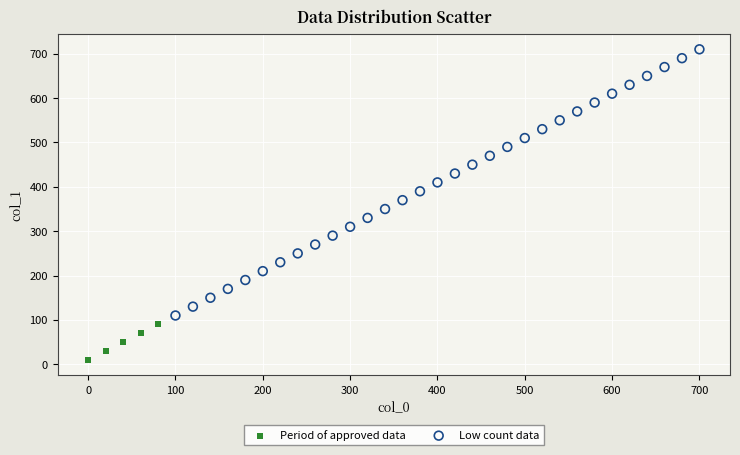

Which series reaches the maximum Y coordinate?

Low count data